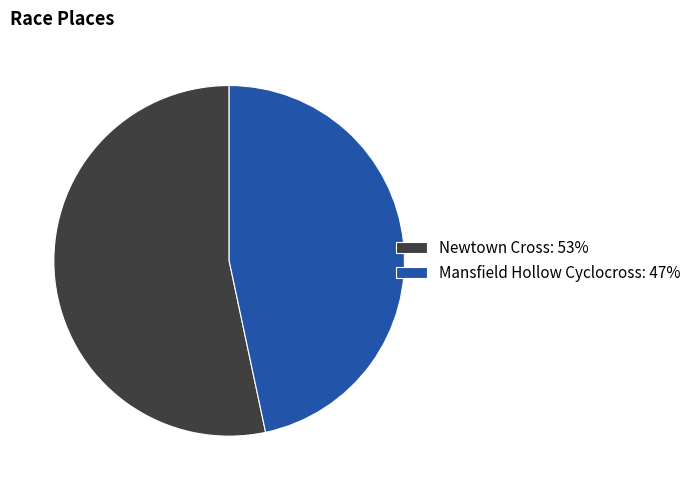

Count the number of slices in the pie.

2